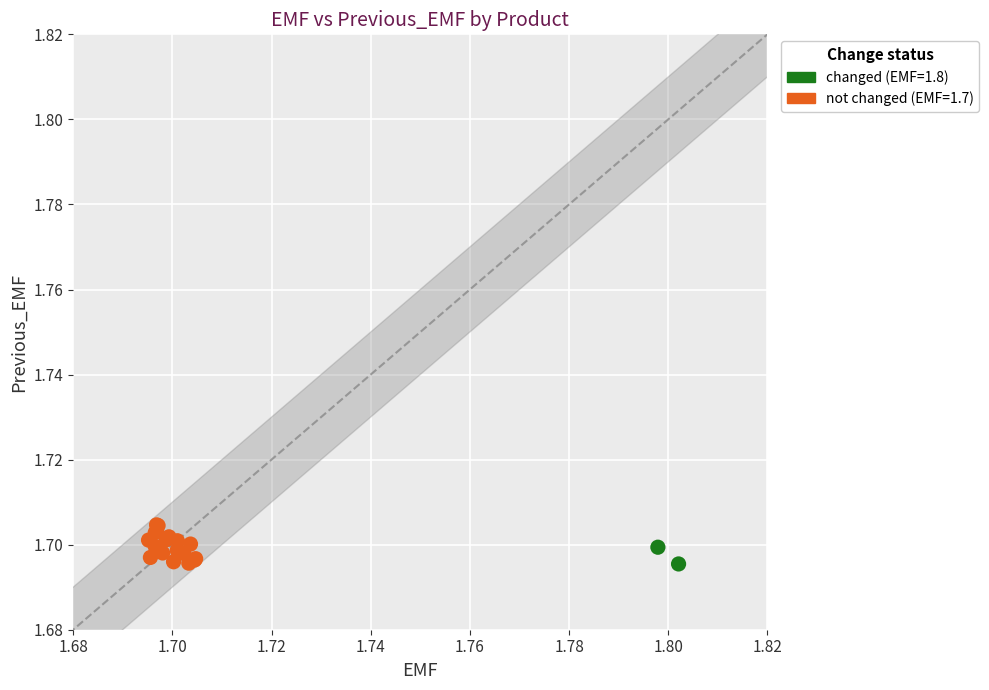

Which series contains the highest Y value?

not changed (EMF=1.7)